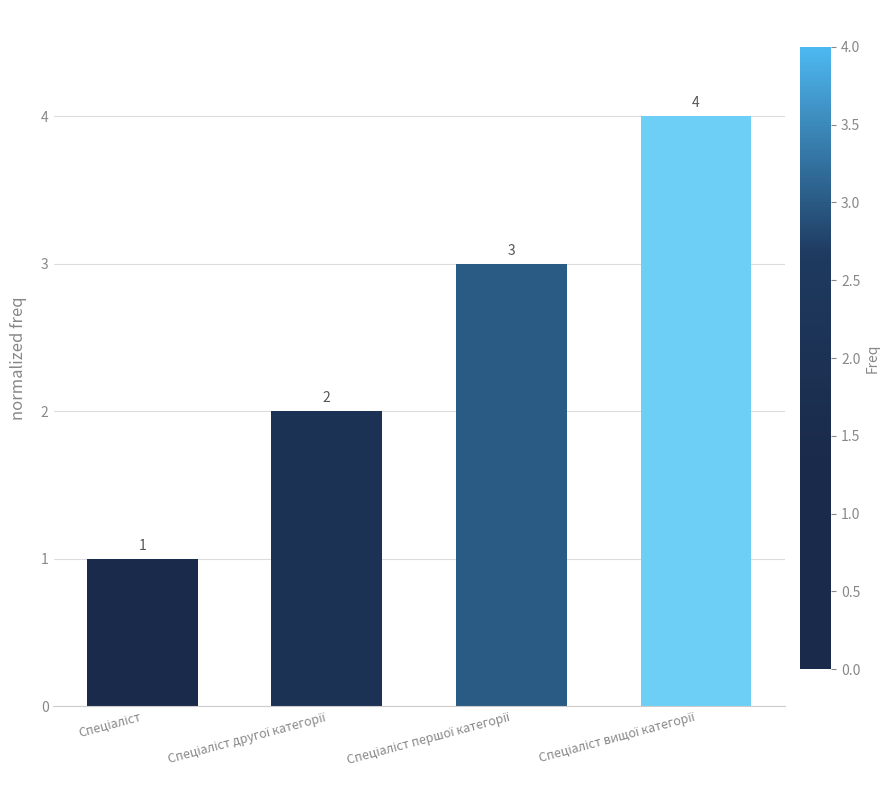

What is the greatest value displayed?

4